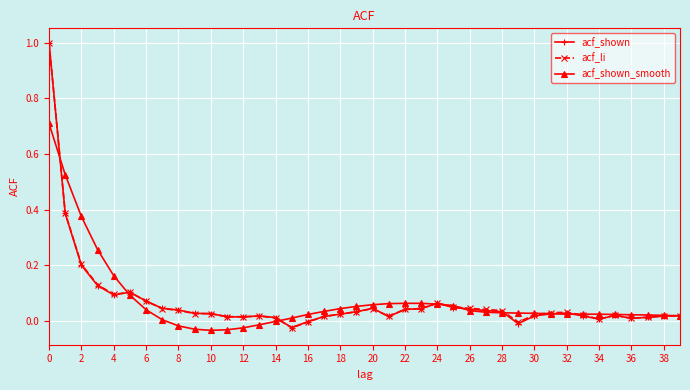

What is the maximum value shown in the chart?

1.0